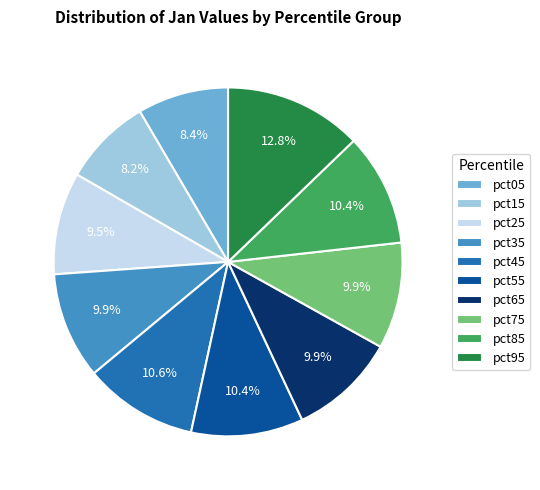

What is the largest slice in the pie chart?

pct95